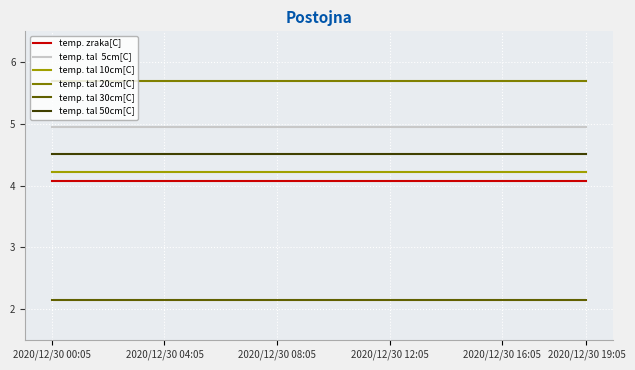

What is the maximum value shown in the chart?

5.7